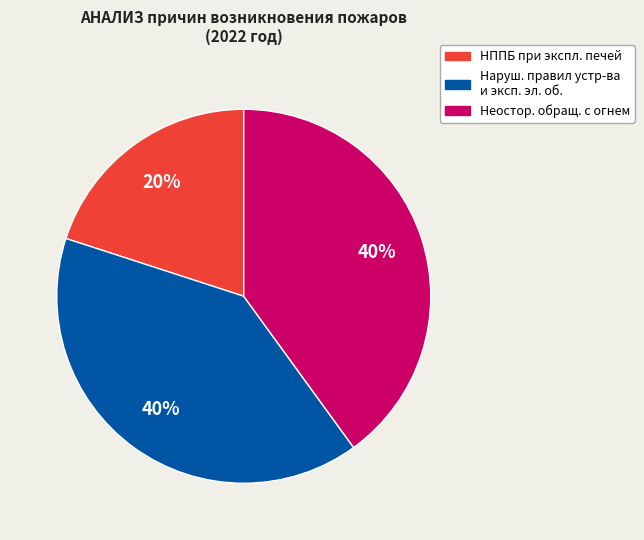

Which category has the smallest portion of the pie?

НППБ при экспл. печей